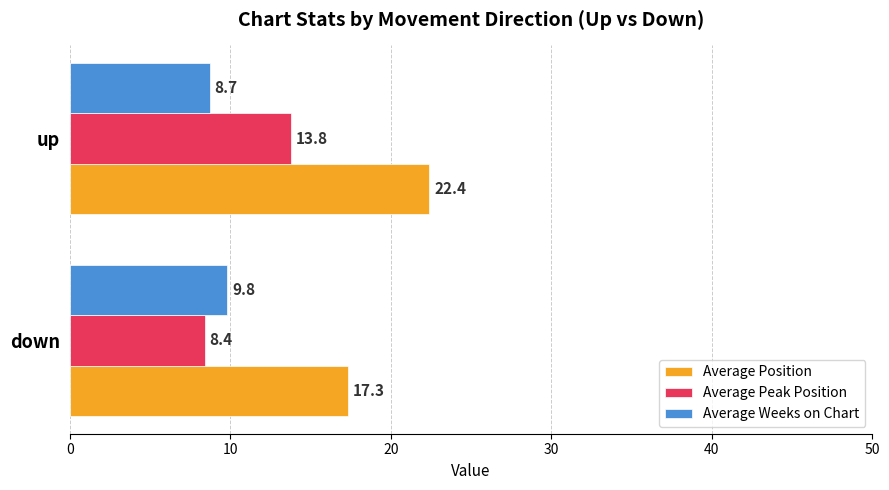

What are all the series names shown in the legend?

Average Position, Average Peak Position, Average Weeks on Chart